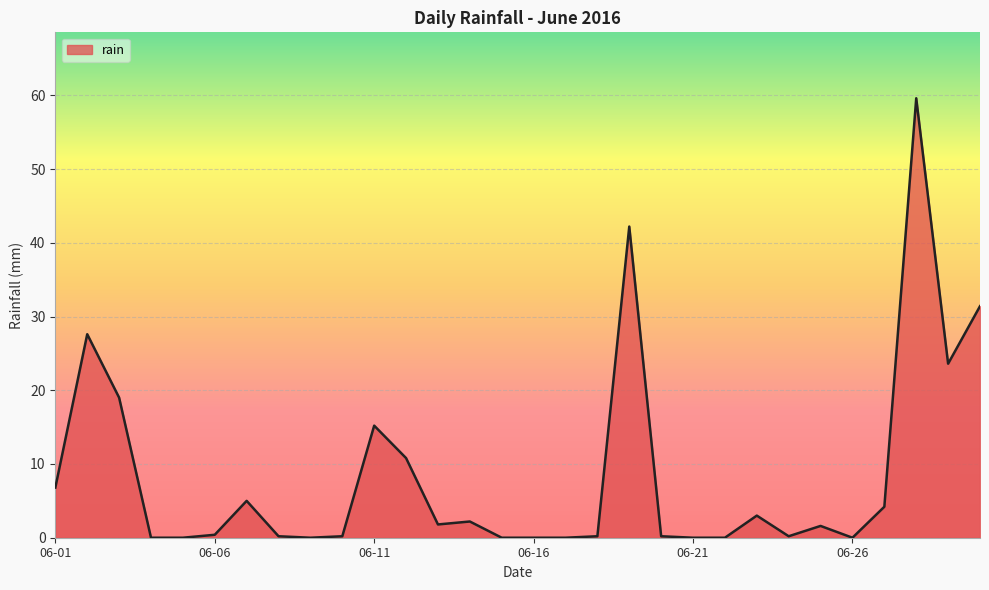

What is the difference between the maximum and minimum values?

59.6